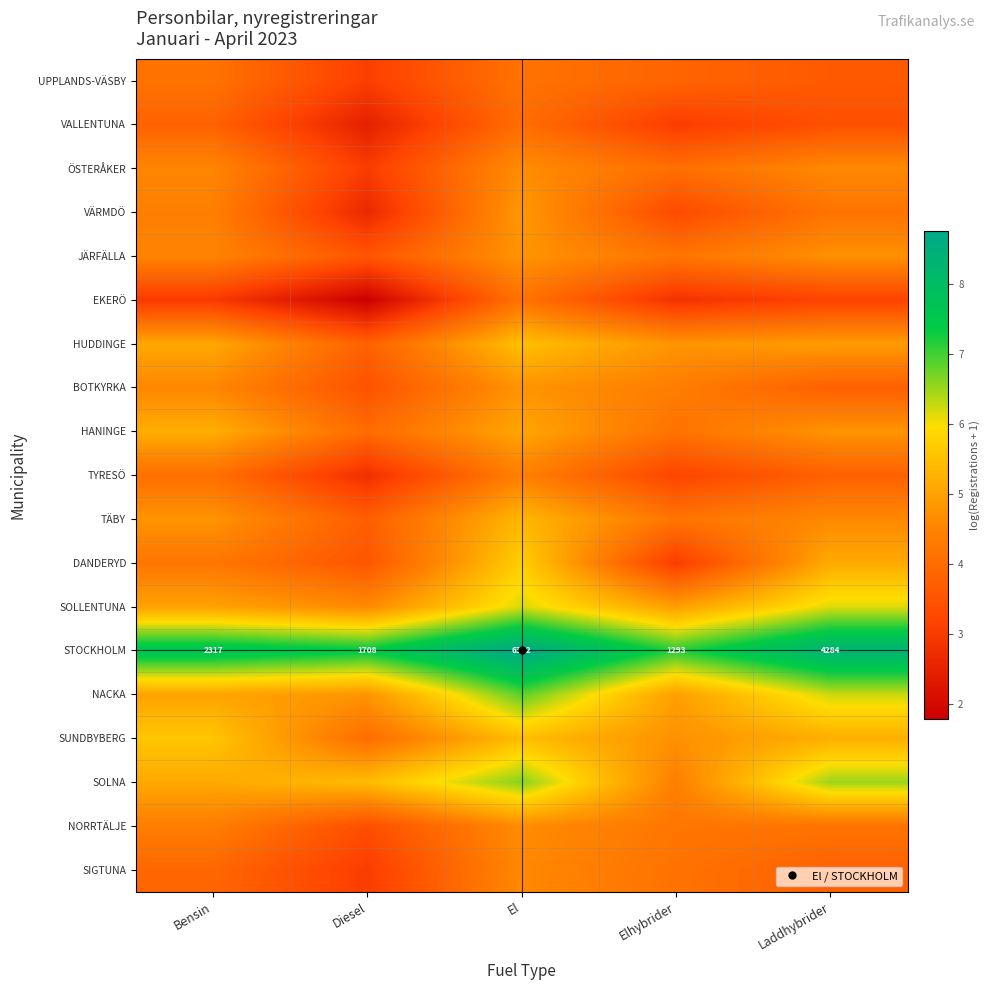

Between Bensin and Elhybrider, which is larger?

Bensin